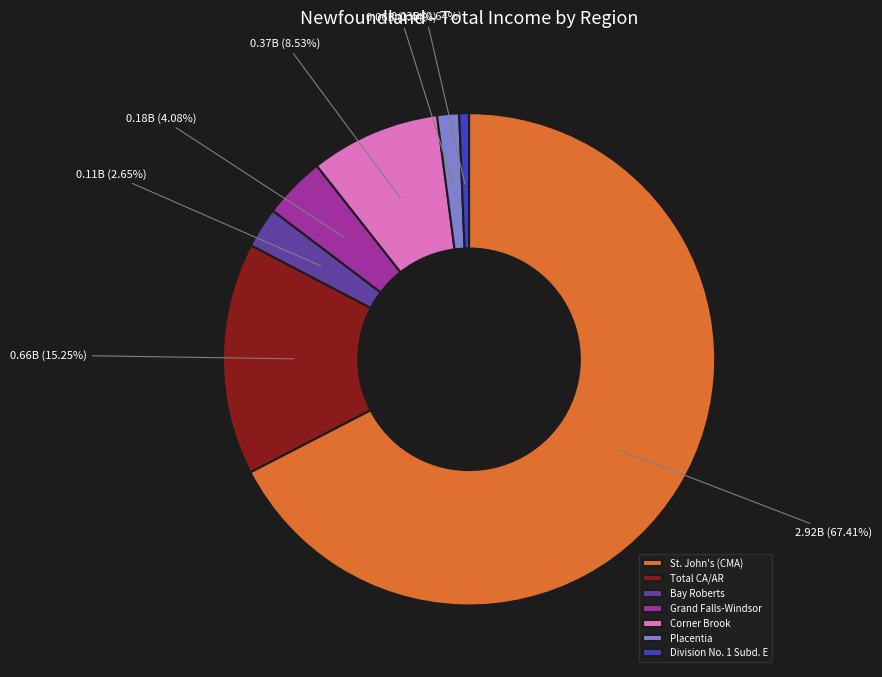

Which slice is the smallest?

Division No. 1 Subd. E